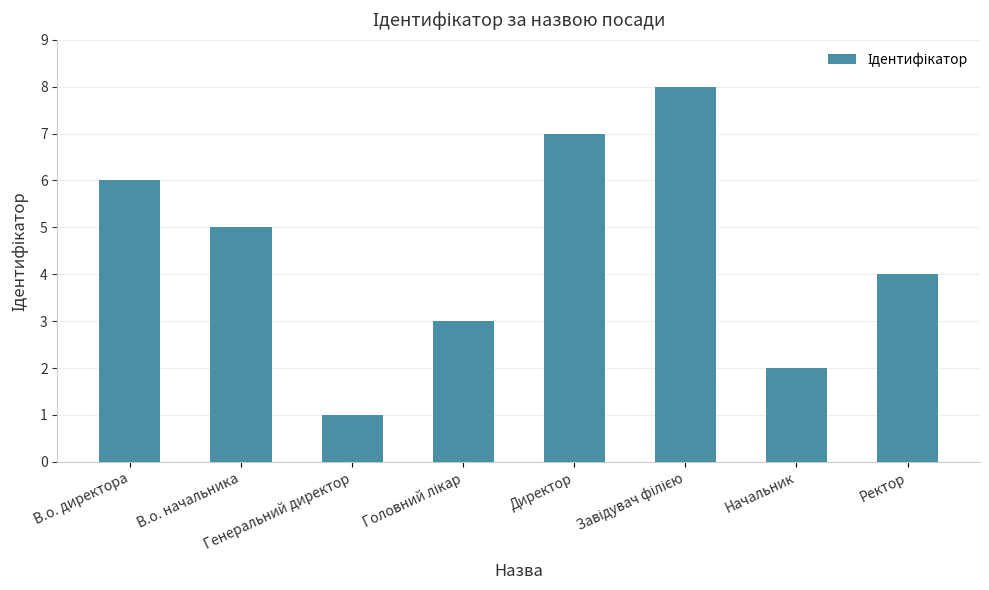

What is the maximum value shown in the chart?

8